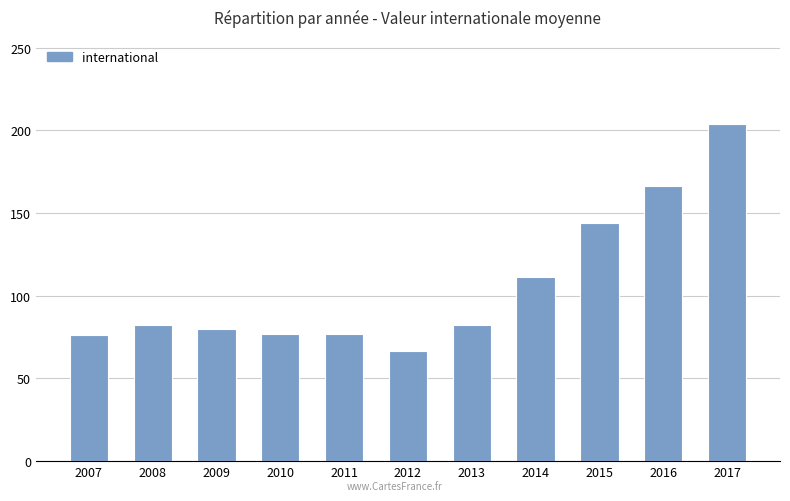

Which label corresponds to the largest value in the chart?

2017